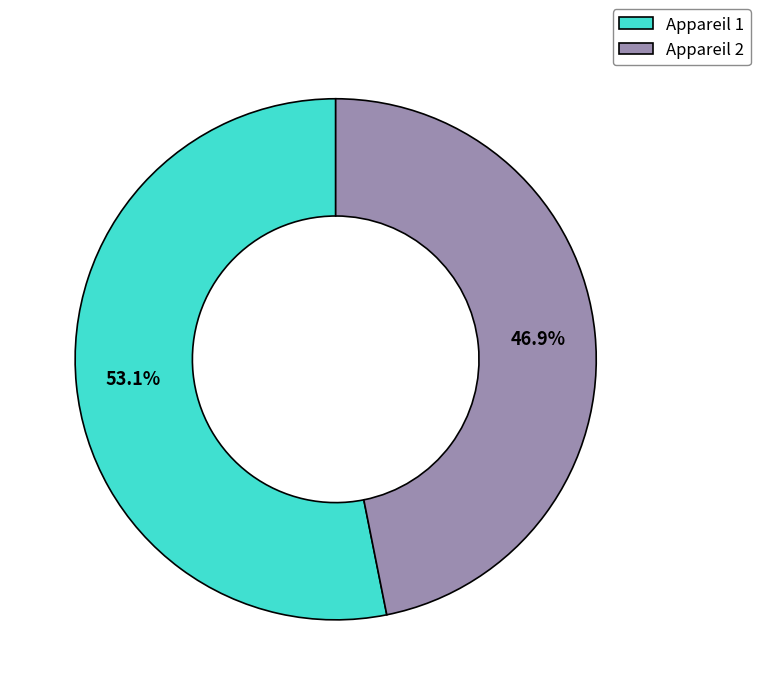

To the nearest percent, what is the average slice percentage?

50%